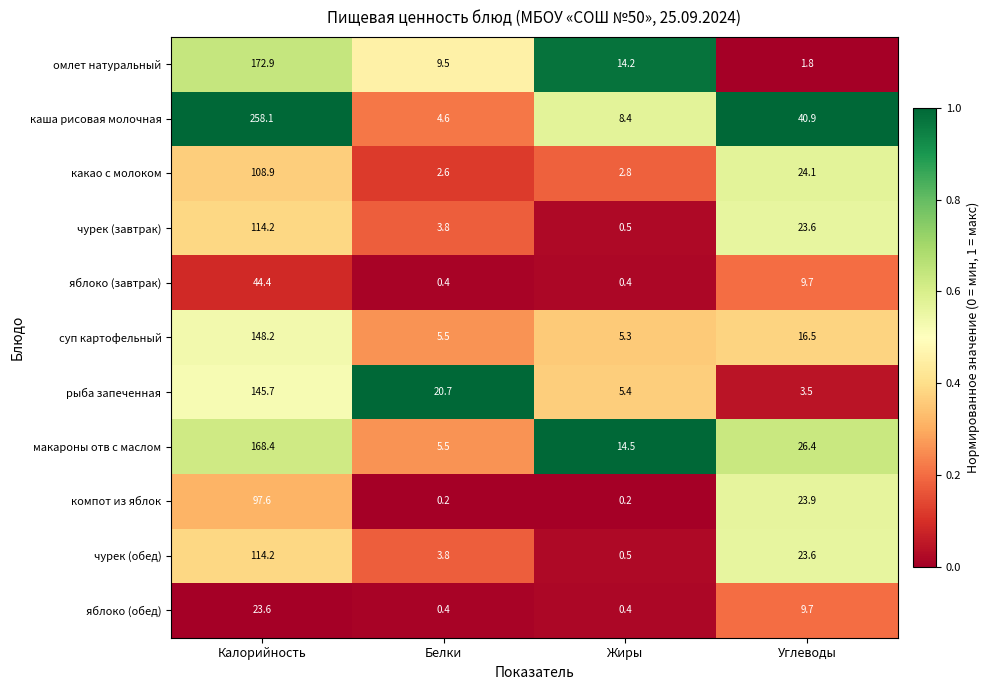

Which series has the largest total across all categories?

каша рисовая молочная